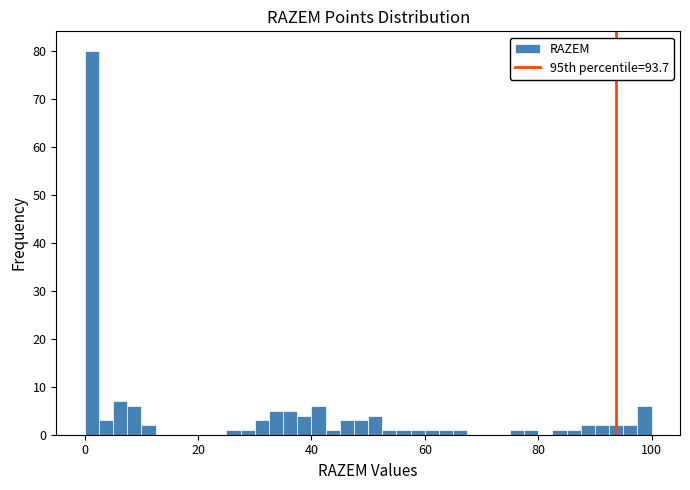

Around what value on the x-axis is the tallest bar? Give the approximate position of its centre, as read against the axis.

2